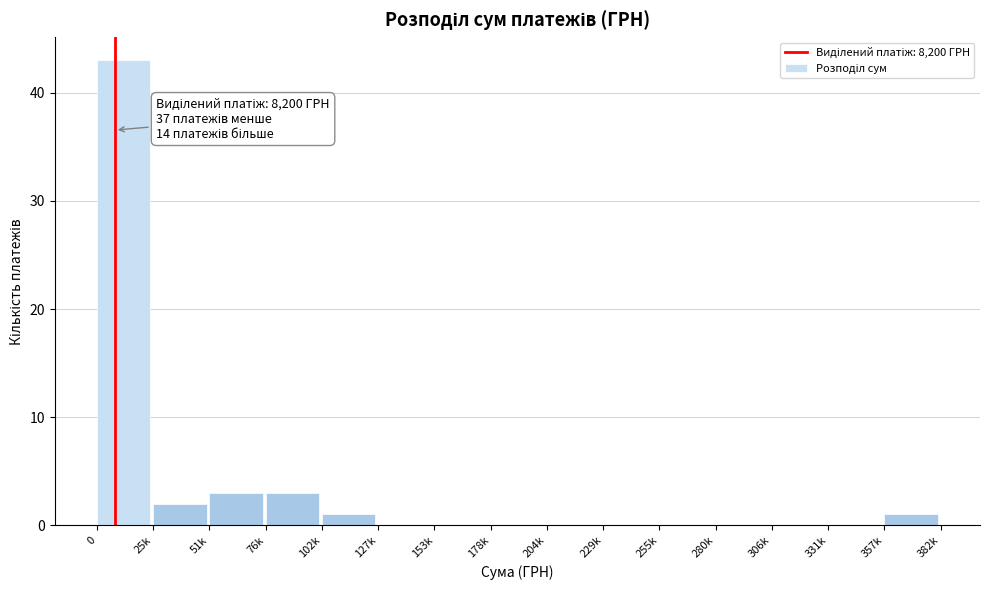

Reading left to right, list all the values displayed in this chart.

0=43	25k=2	51k=3	76k=3	102k=1	127k=0	153k=0	178k=0	204k=0	229k=0	255k=0	280k=0	306k=0	331k=0	357k=1